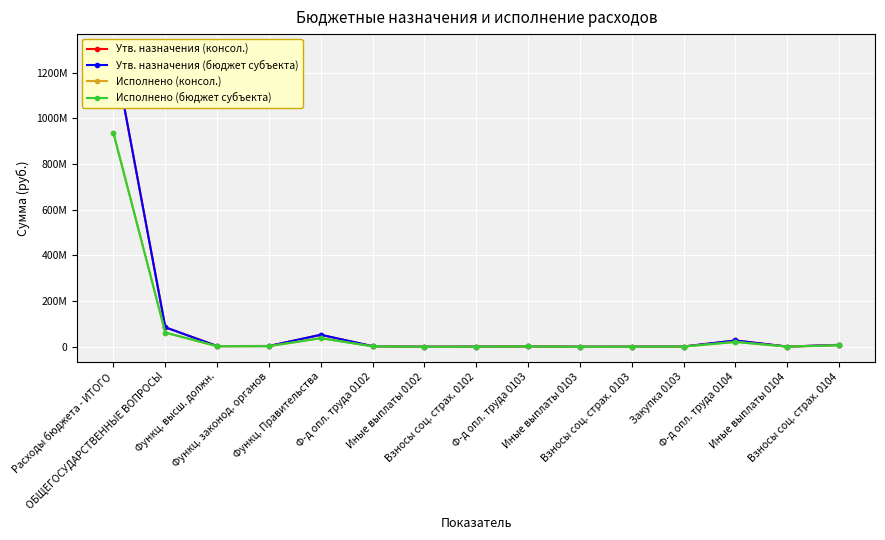

Does the chart display data point markers on the line(s)?

Yes